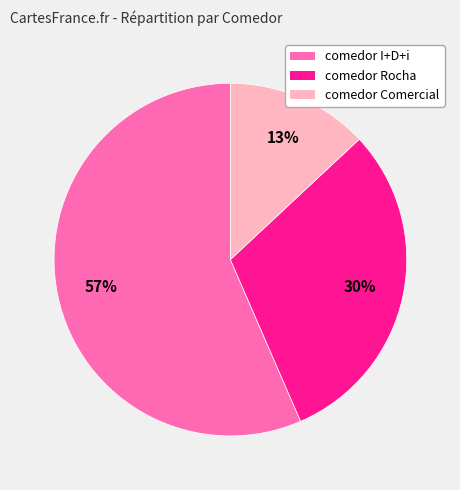

Is there a majority slice in this chart?

Yes